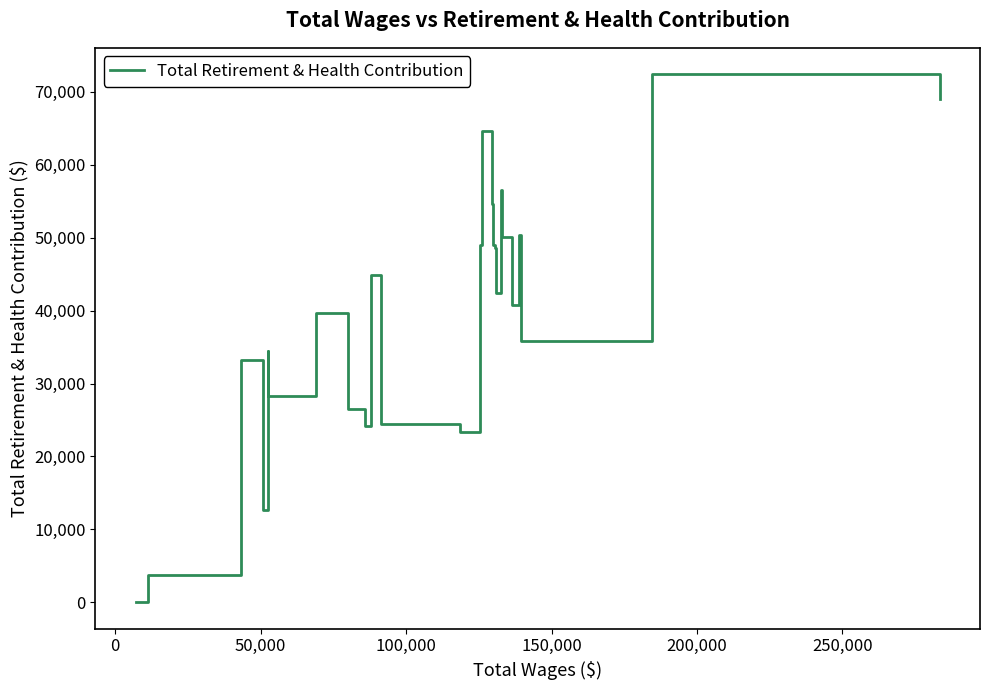

True or false: the data has more than 2 interior local peaks.

True